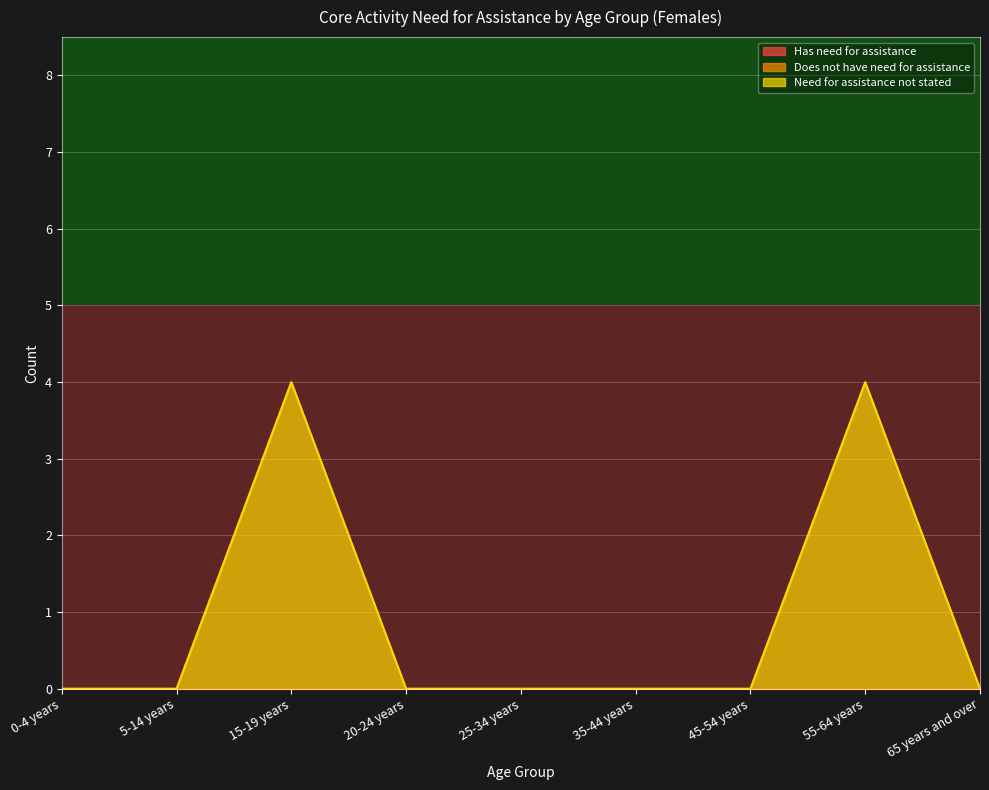

At which category is the sum across all series the highest?

0-4 years